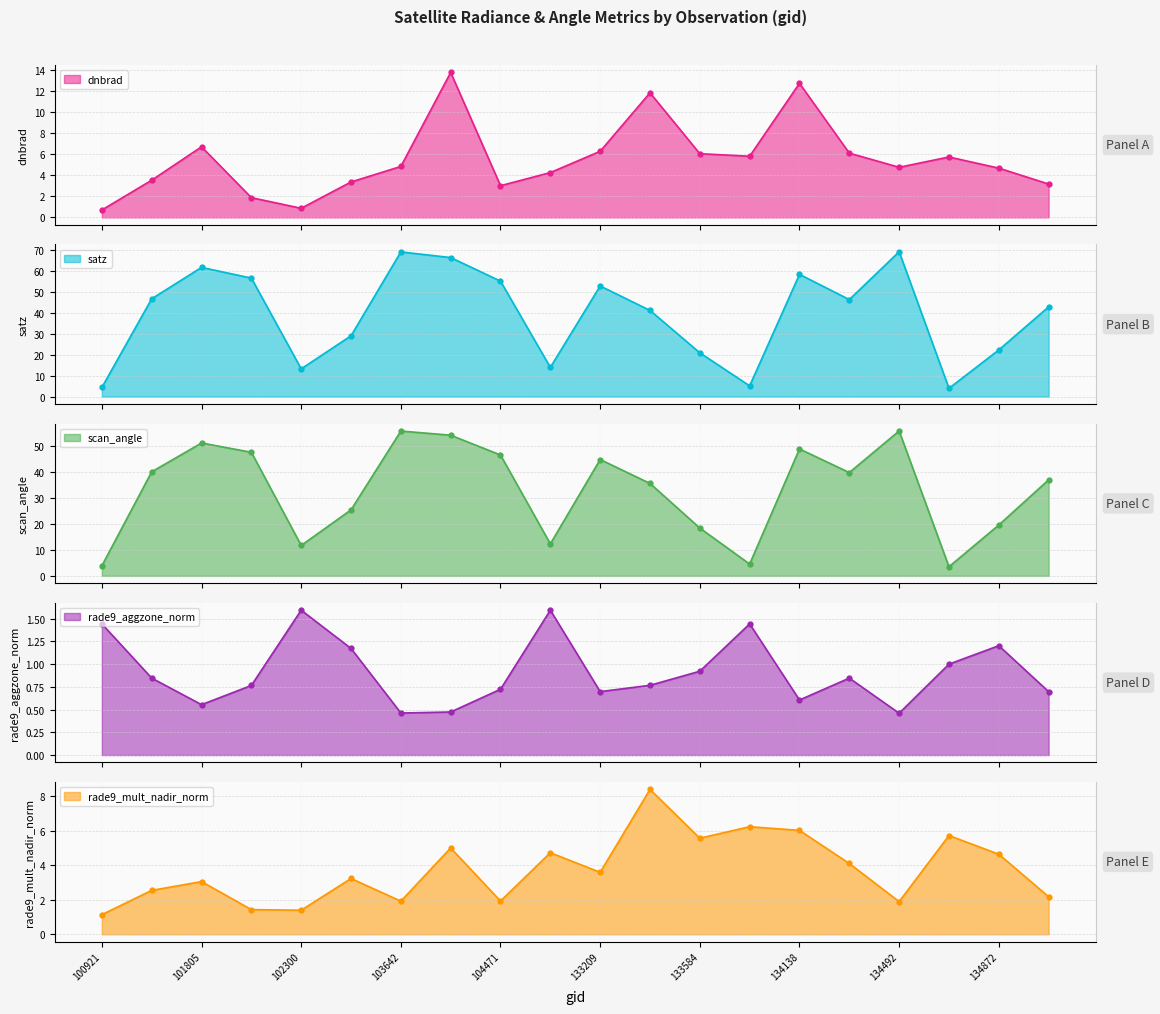

Reading left to right, transcribe all the data shown in this chart.

dnbrad: 0.7	3.5	6.7	1.9	0.9	3.4	4.8	13.7	3.0	4.2	6.3	11.8	6.0	5.8	12.7	6.1	4.7	5.7	4.7	3.2
satz: 4.4	46.6	61.6	56.5	13.2	29.0	69.0	66.3	55.1	13.9	52.7	41.1	20.9	5.1	58.3	46.3	69.1	3.9	22.2	42.8
scan_angle: 3.9	40.1	51.2	47.6	11.7	25.4	55.8	54.2	46.6	12.3	44.8	35.6	18.4	4.5	48.9	39.8	55.8	3.5	19.6	37.0
rade9_aggzone_norm: 1.4	0.8	0.6	0.8	1.6	1.2	0.5	0.5	0.7	1.6	0.7	0.8	0.9	1.4	0.6	0.8	0.5	1.0	1.2	0.7
rade9_mult_nadir_norm: 1.1	2.5	3.1	1.4	1.4	3.2	1.9	5.0	1.9	4.7	3.6	8.4	5.6	6.2	6.0	4.1	1.9	5.7	4.6	2.2